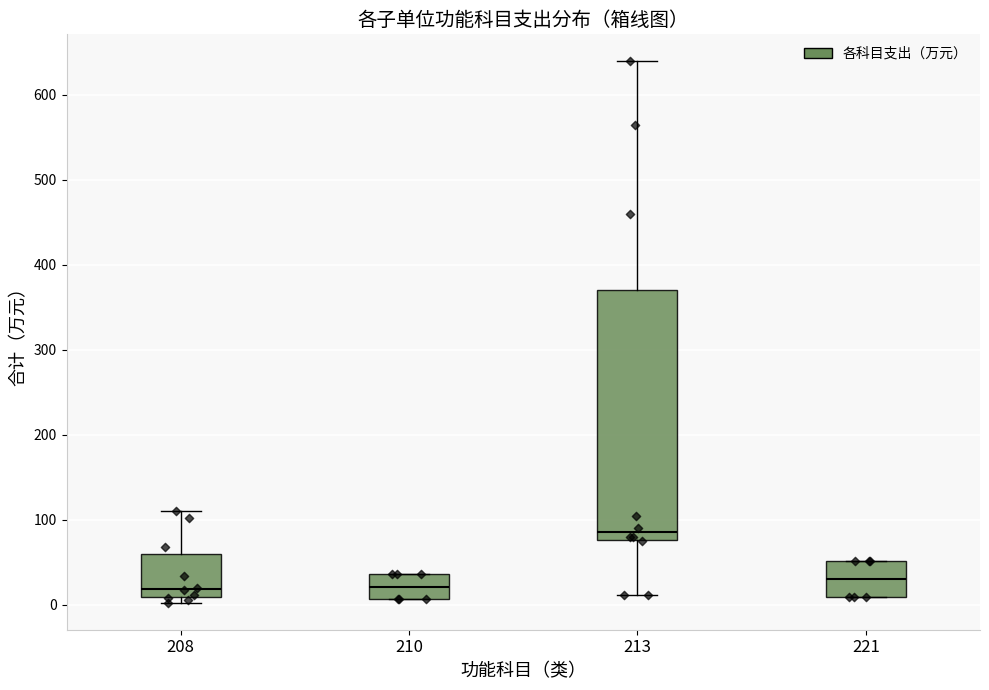

Where does the lower whisker of the box at x = 213 end on the y-axis? The values are not printed on the chart, so give them approximately, as read against the axis.

10